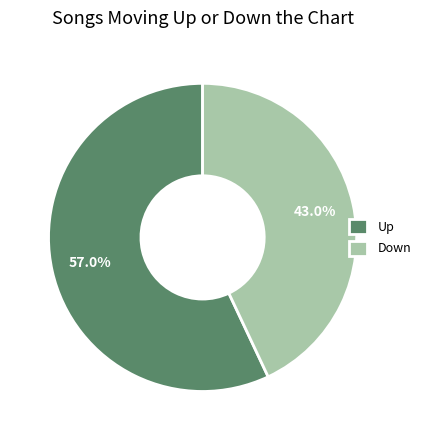

To the nearest percent, what is the difference between the largest and smallest slice percentages?

14%